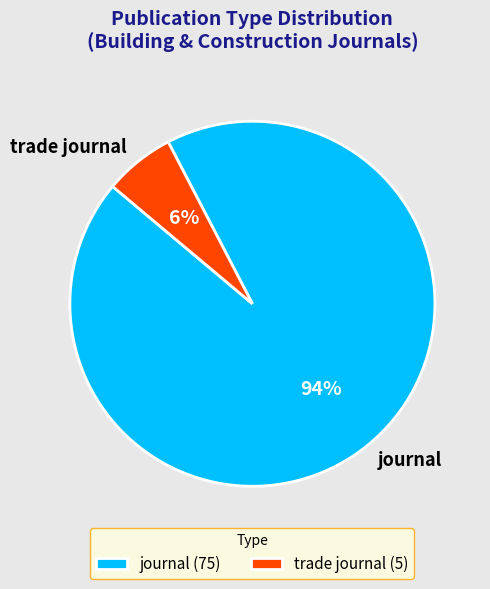

To the nearest percent, what is the combined percentage of trade journal and journal?

100%